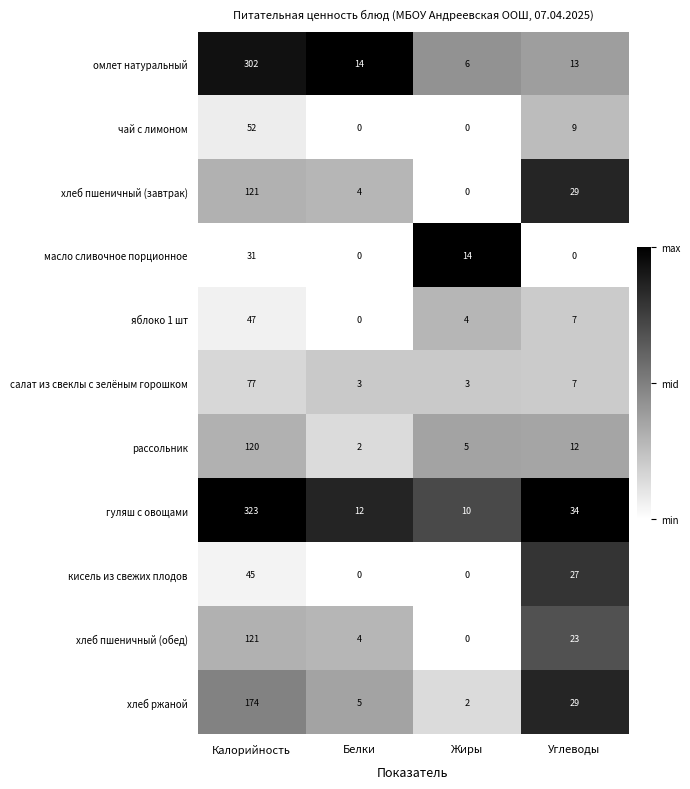

What is the average value of the хлеб пшеничный (обед) series?

37